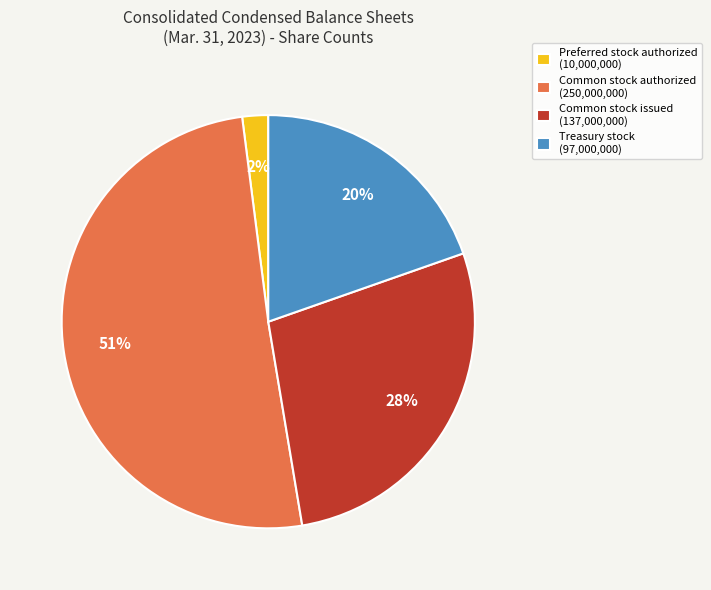

Is Common stock authorized the majority of the pie?

Yes